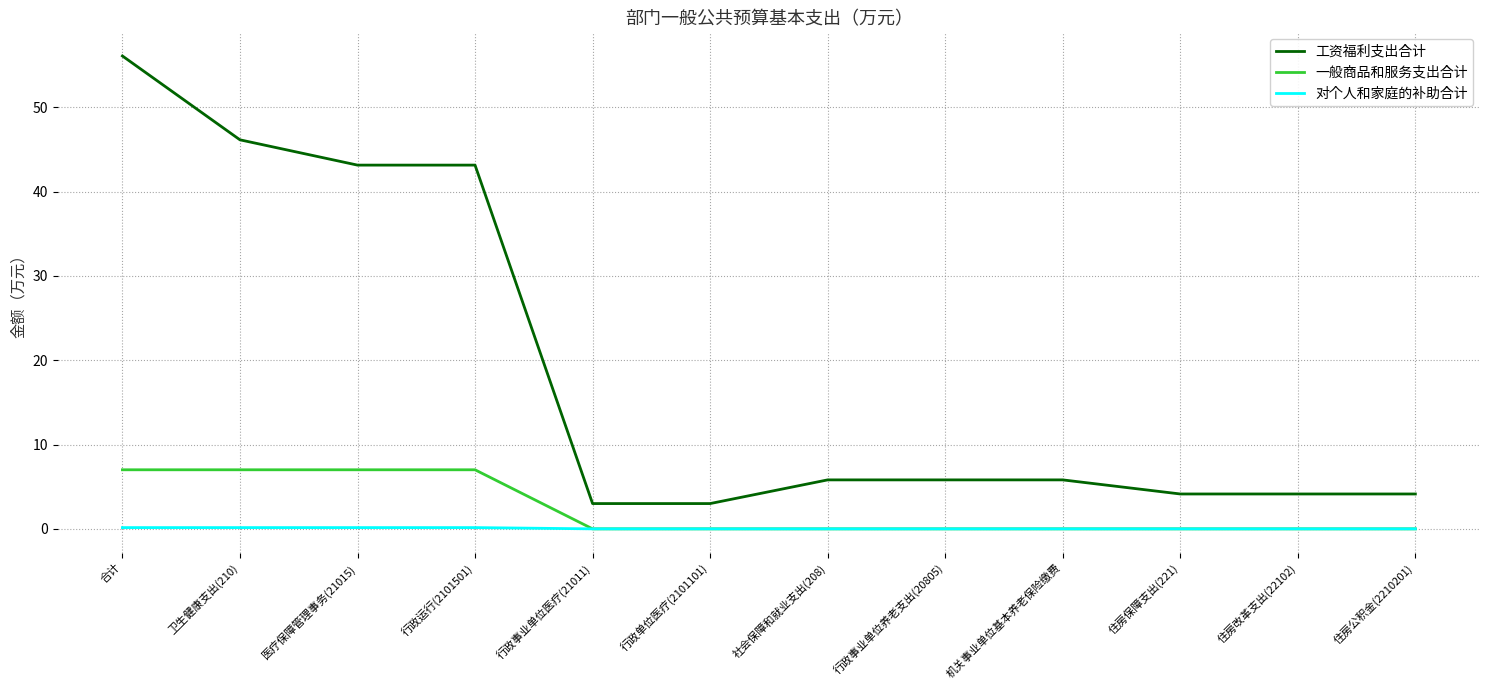

What is the difference between the highest and lowest values at 合计?

55.9